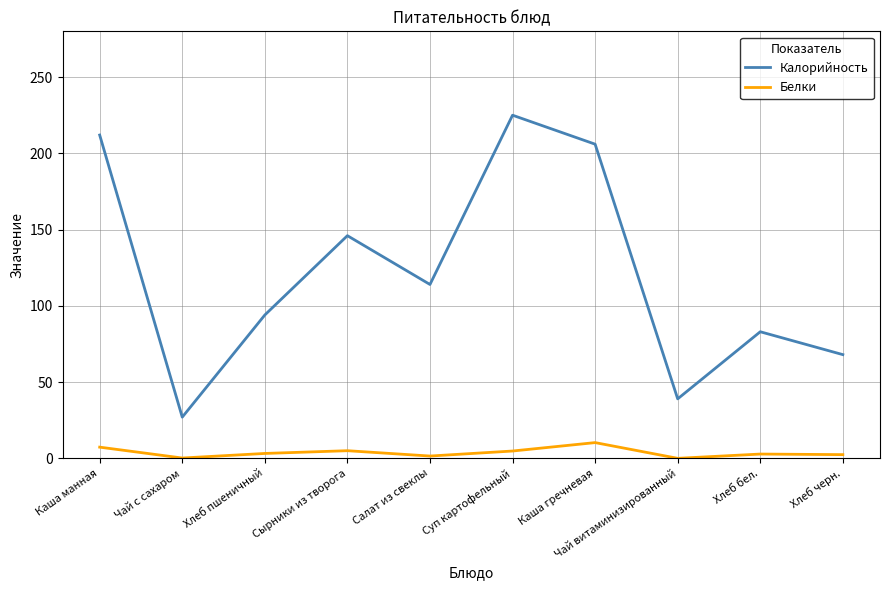

True or false: Калорийность has a value of 215.4 at Сырники из творога.

False